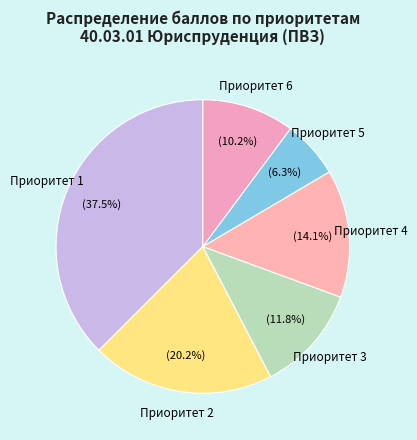

Count the number of slices in the pie.

6